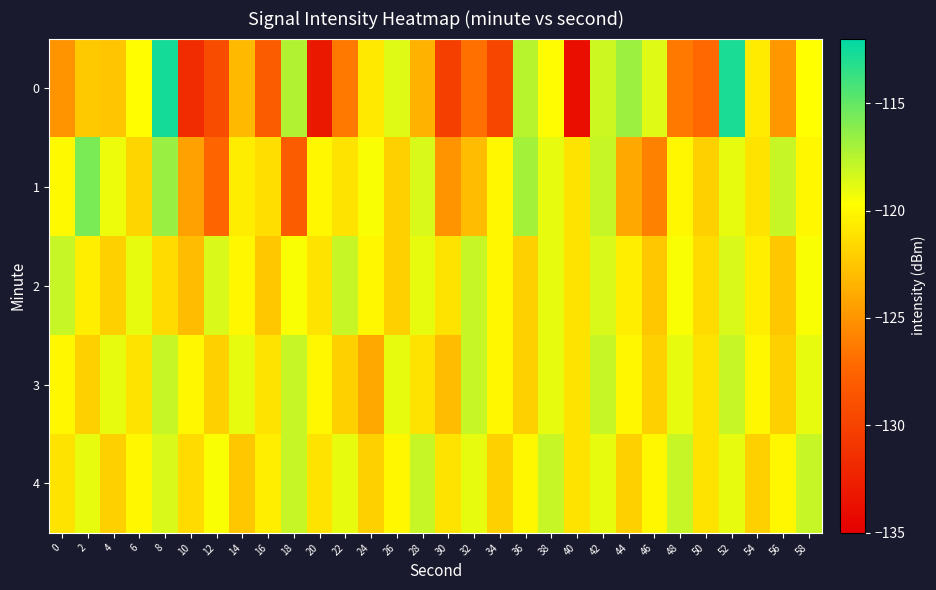

Which series has the largest total across all categories?

4